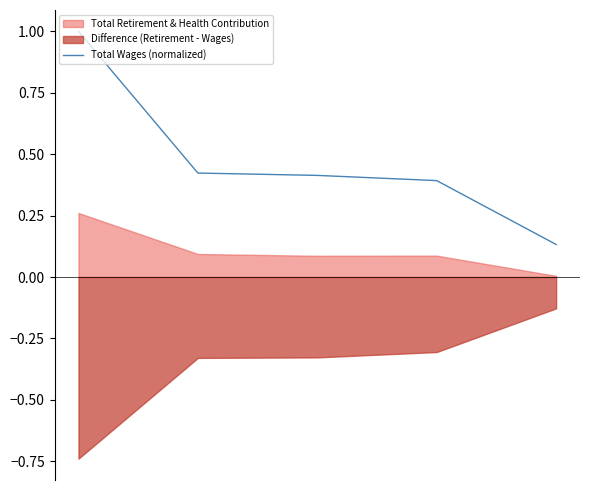

Rank the categories by value from highest to lowest.

0, 1, 2, 3, 4